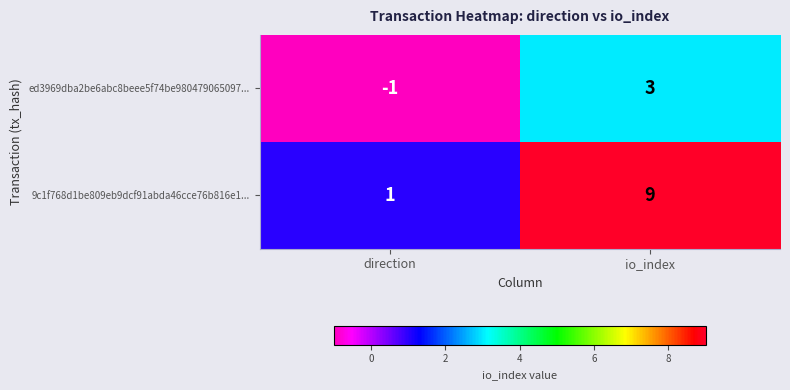

What is the maximum value shown in the chart?

9